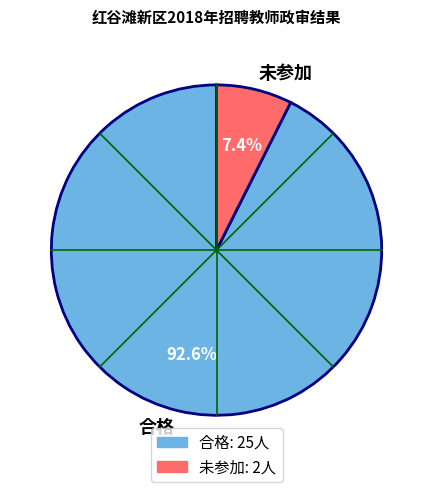

What percentage is NOT represented by 合格?

7.4%